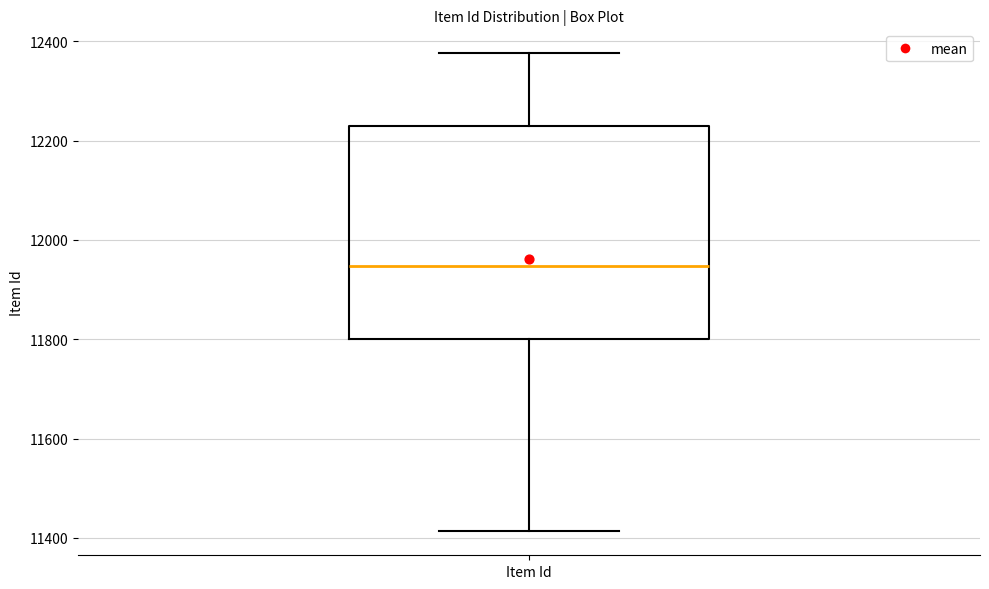

Transcribe this box plot: give where the median line is, the range the box spans, and where the two whiskers end, as read against the y-axis. The values are not printed on the chart, so give them approximately, as read against the axis.

median 11940, box 11800 to 12220, whiskers 11420 to 12380